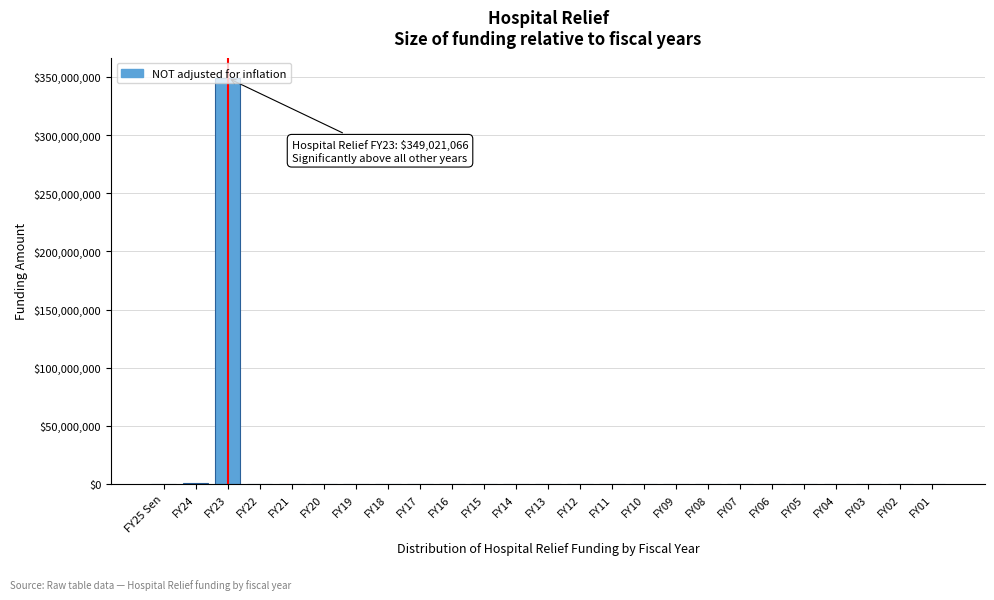

The value at FY03 is 0. True or false?

True